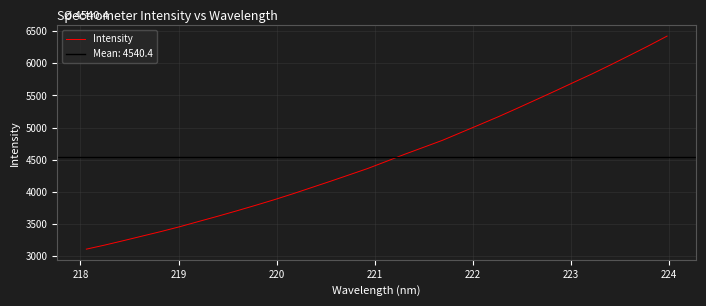

What is the lowest value of the Intensity series?

3103.5